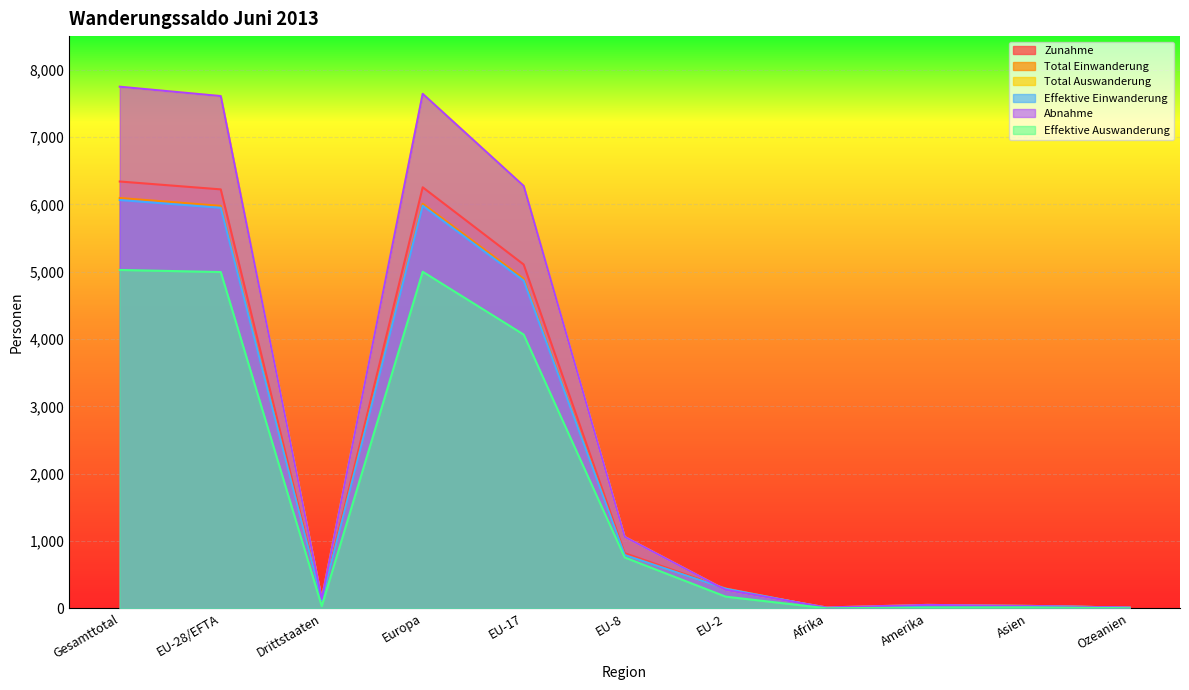

At how many categories does at least one series exceed 3453?

4